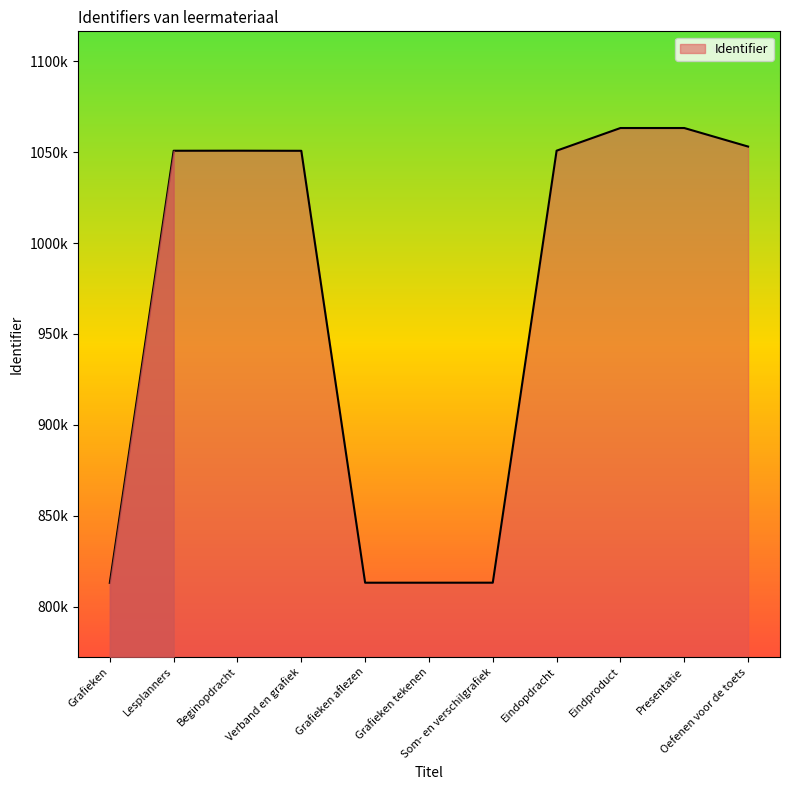

How many lines are shown in the chart?

1